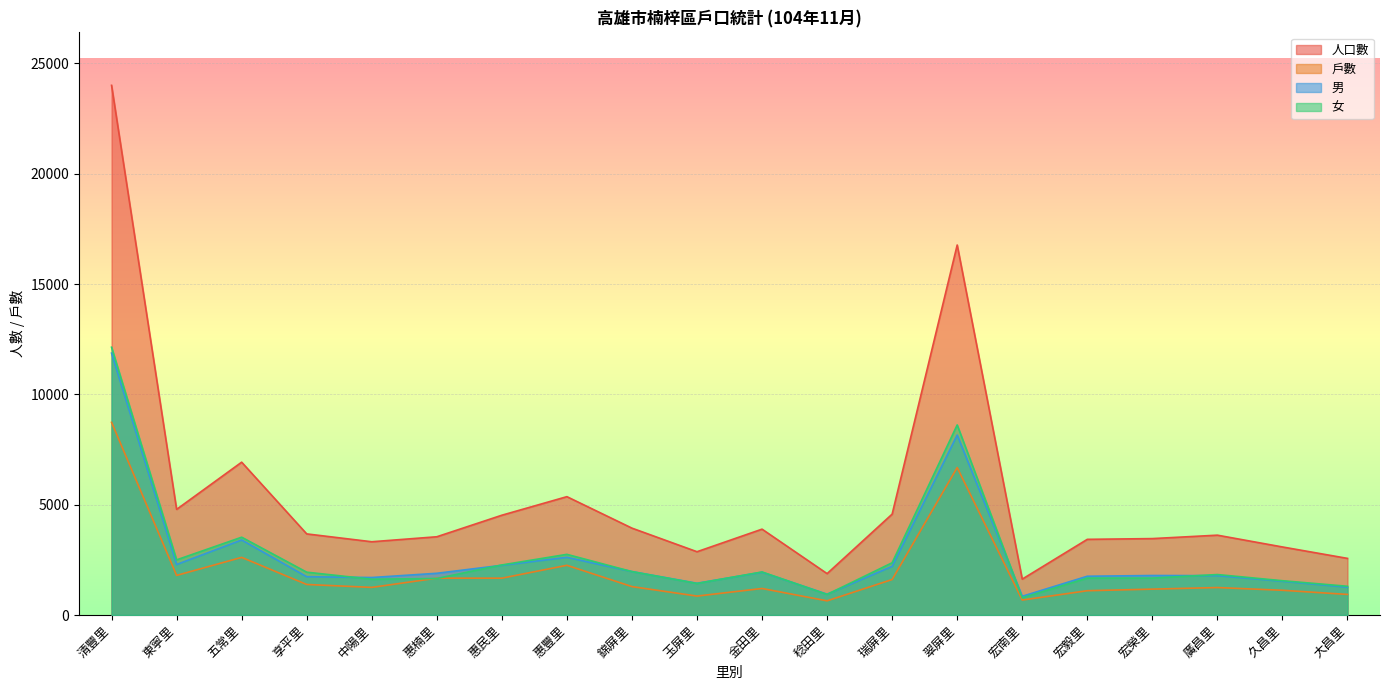

Where is 男 nearest to the value 6358?

翠屏里